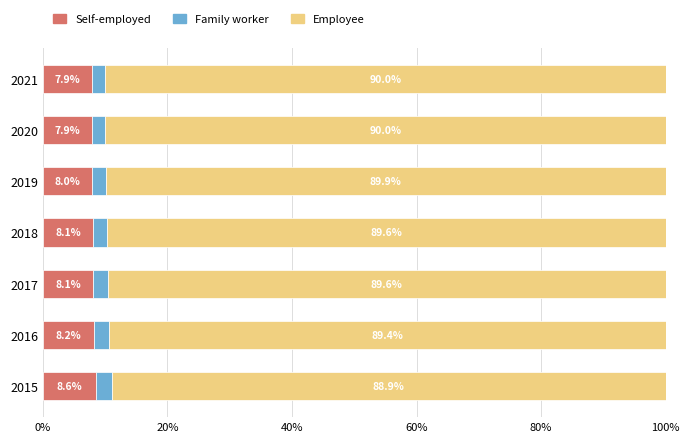

Read the Self-employed value at 2016.

8.2